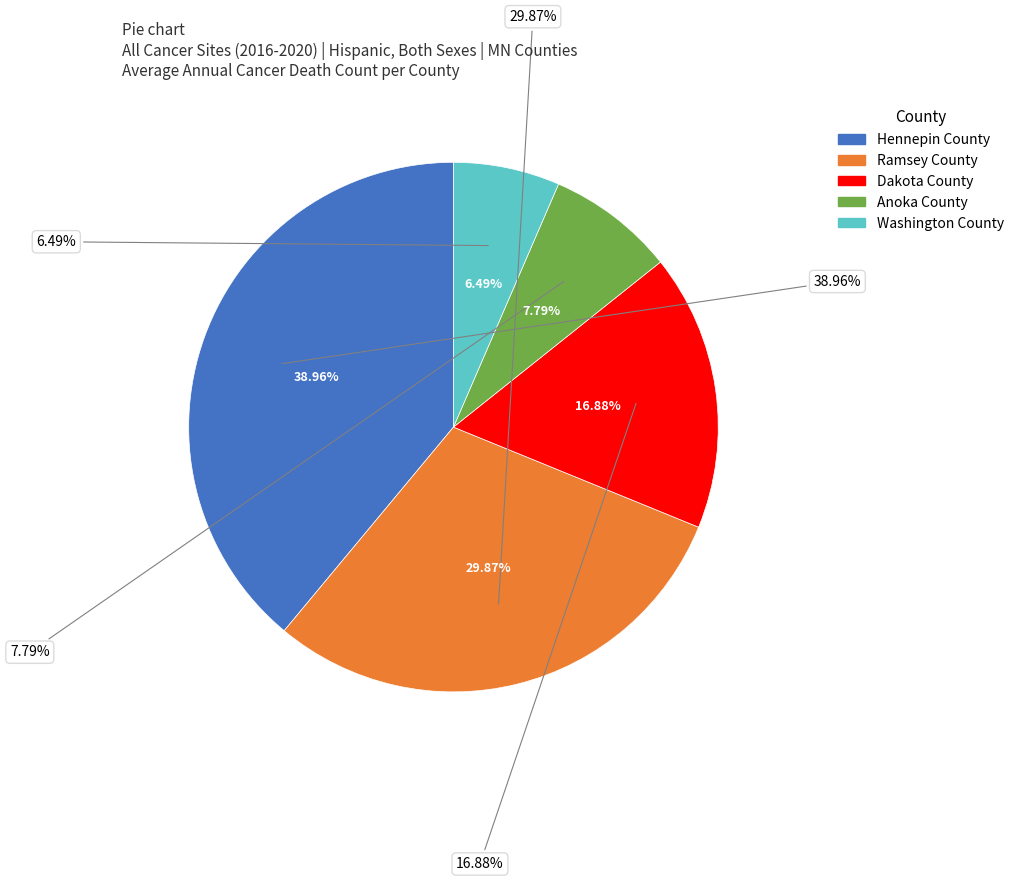

True or false: Washington County accounts for 6% of the total.

True